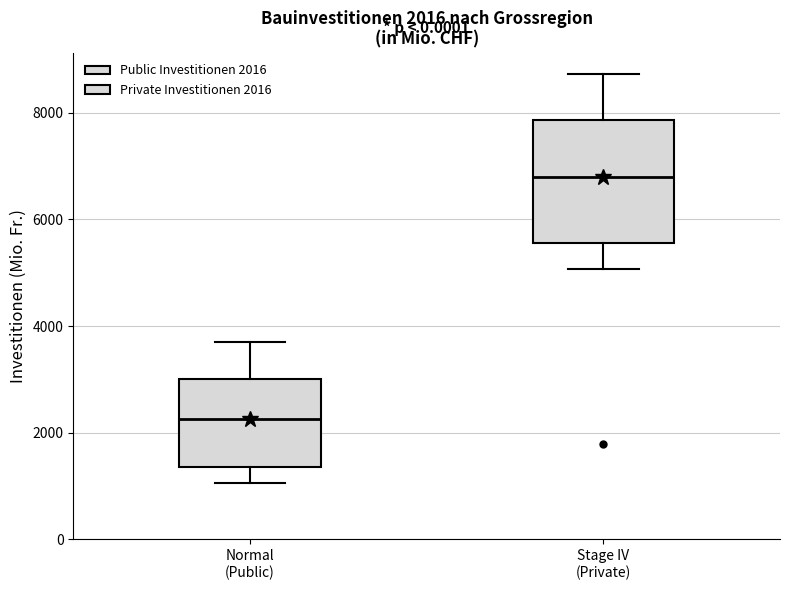

Comparing the boxes themselves (not the whiskers), which one is the tallest?

Stage IV (Private)